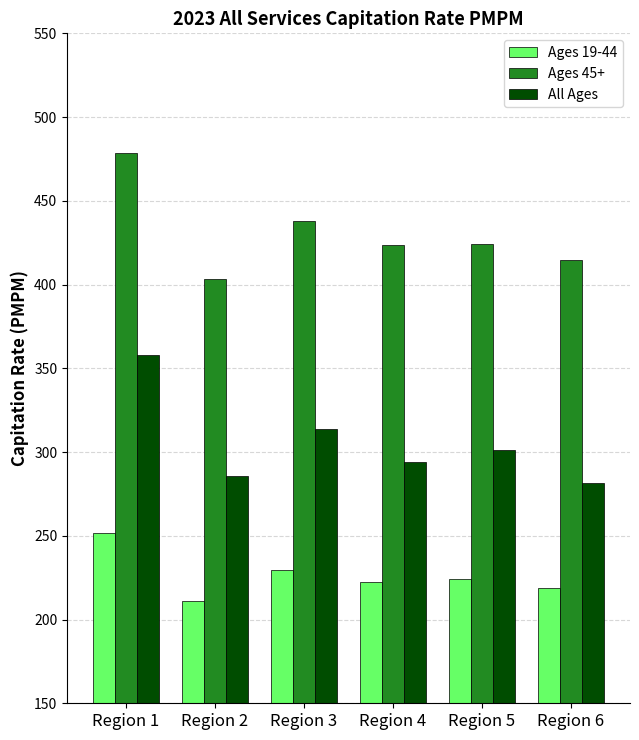

The Ages 19-44 series shows 382.9 at Region 5. True or false?

False